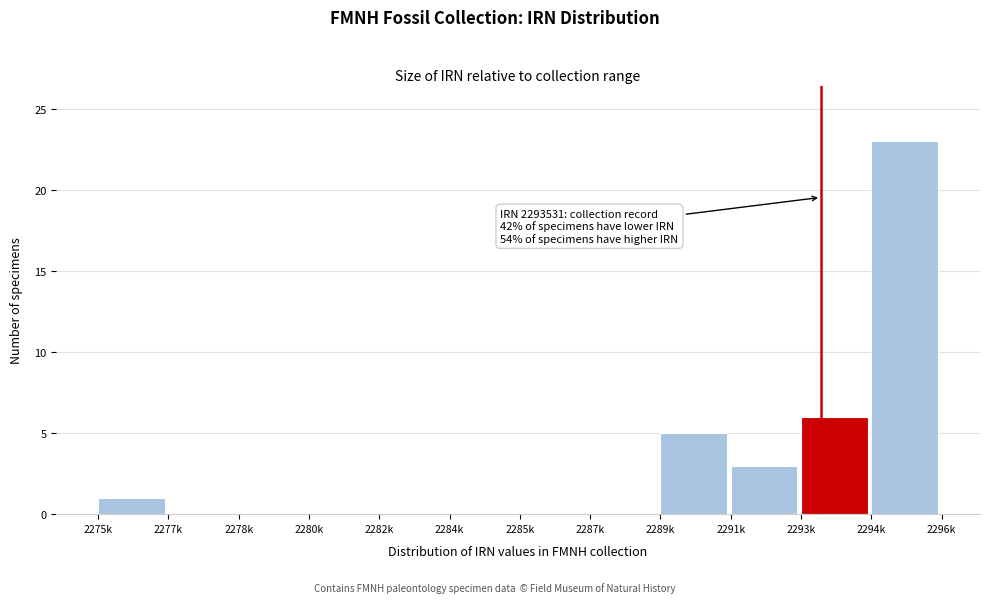

Reading left to right, list all the values displayed in this chart.

2275k=1	2277k=0	2278k=0	2280k=0	2282k=0	2284k=0	2285k=0	2287k=0	2289k=5	2291k=3	2293k=6	2294k=23